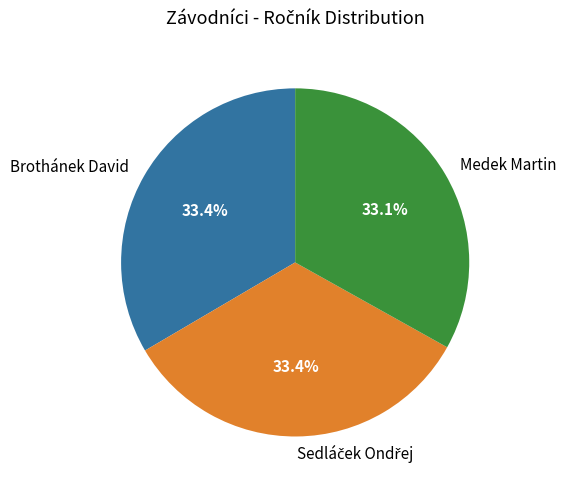

What portion of the pie excludes Brothánek David?

66.6%